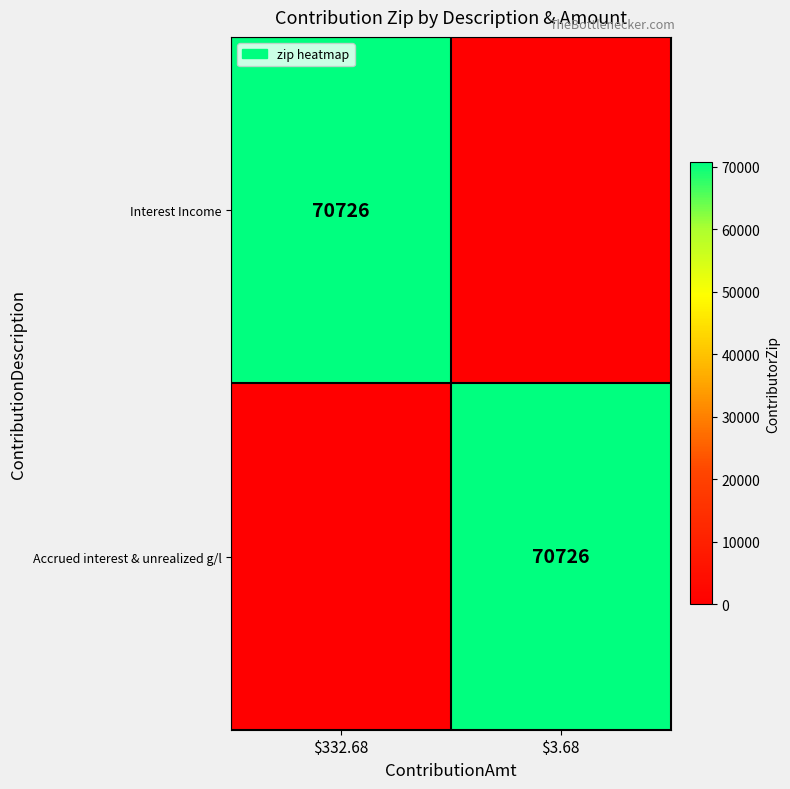

True or false: Interest Income has a value of 70726 at $332.68.

True